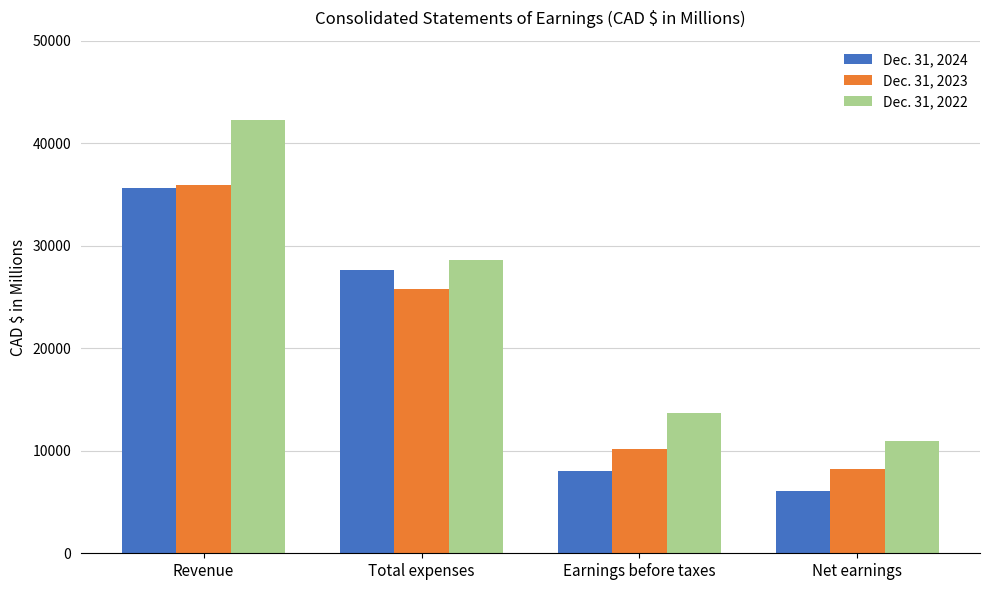

List the labels in order of Dec. 31, 2023 value, smallest first.

Net earnings, Earnings before taxes, Total expenses, Revenue